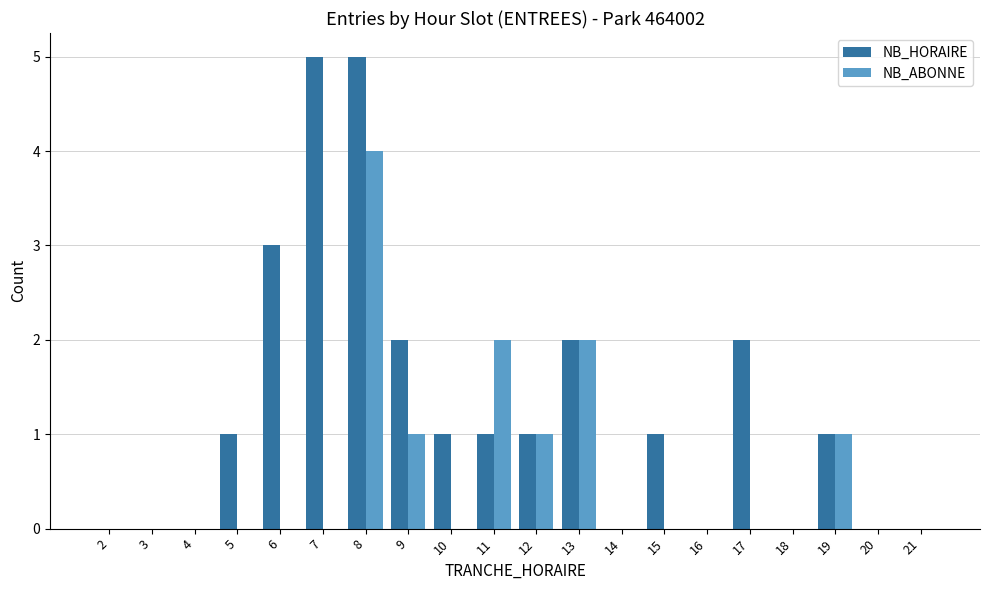

Between 7 and 16, which series saw the biggest shift?

NB_HORAIRE